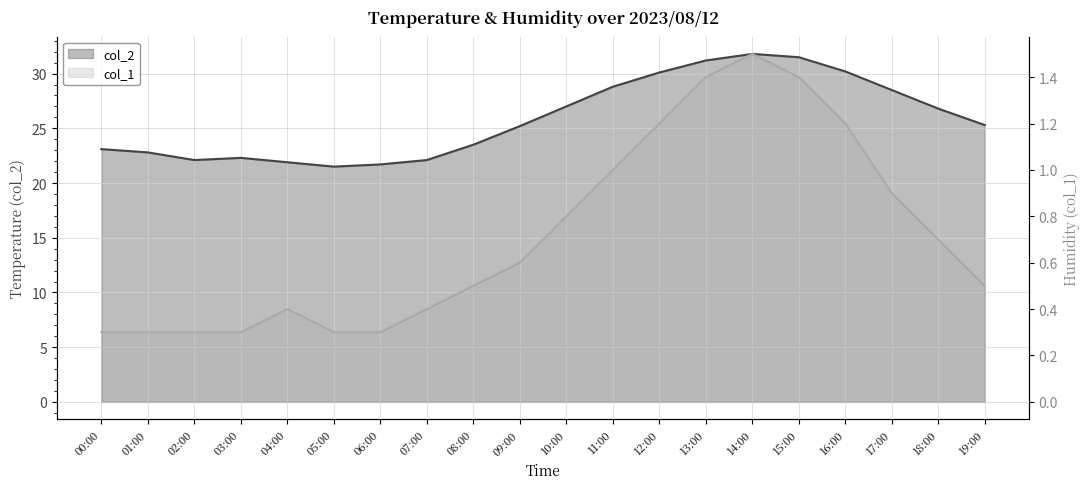

True or false: col_2 and col_1 intersect in this chart.

False